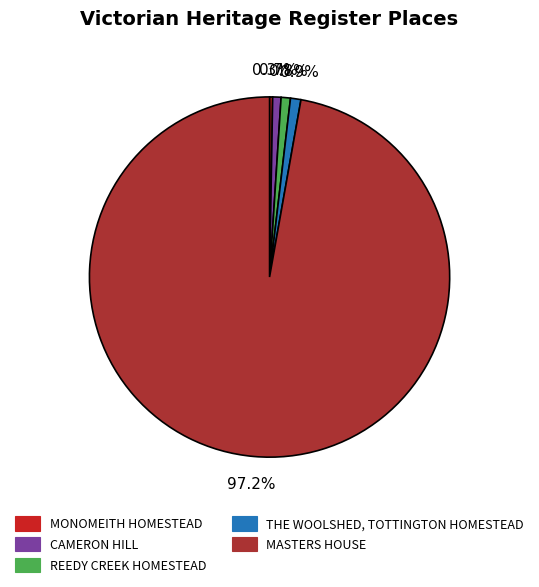

Between THE WOOLSHED, TOTTINGTON HOMESTEAD and MASTERS HOUSE, which is larger?

MASTERS HOUSE